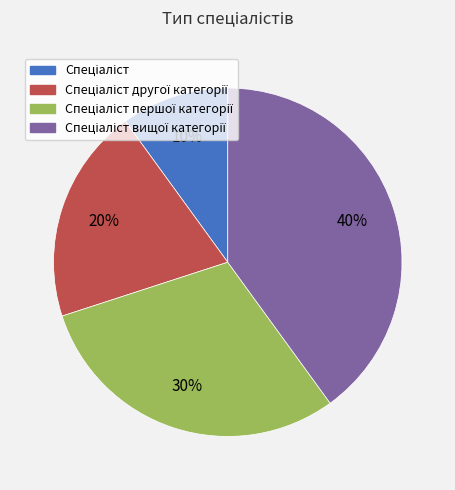

Is there a majority slice in this chart?

No